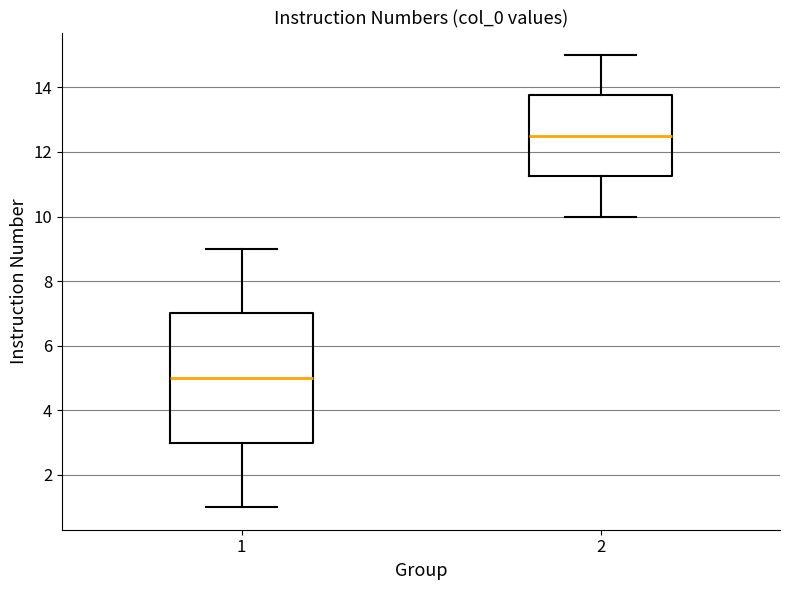

Which box's median line is the highest?

2